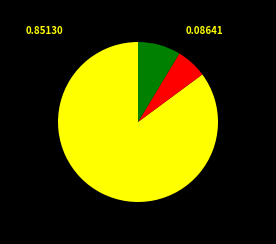

Is there any slice that represents more than half of the pie?

Yes